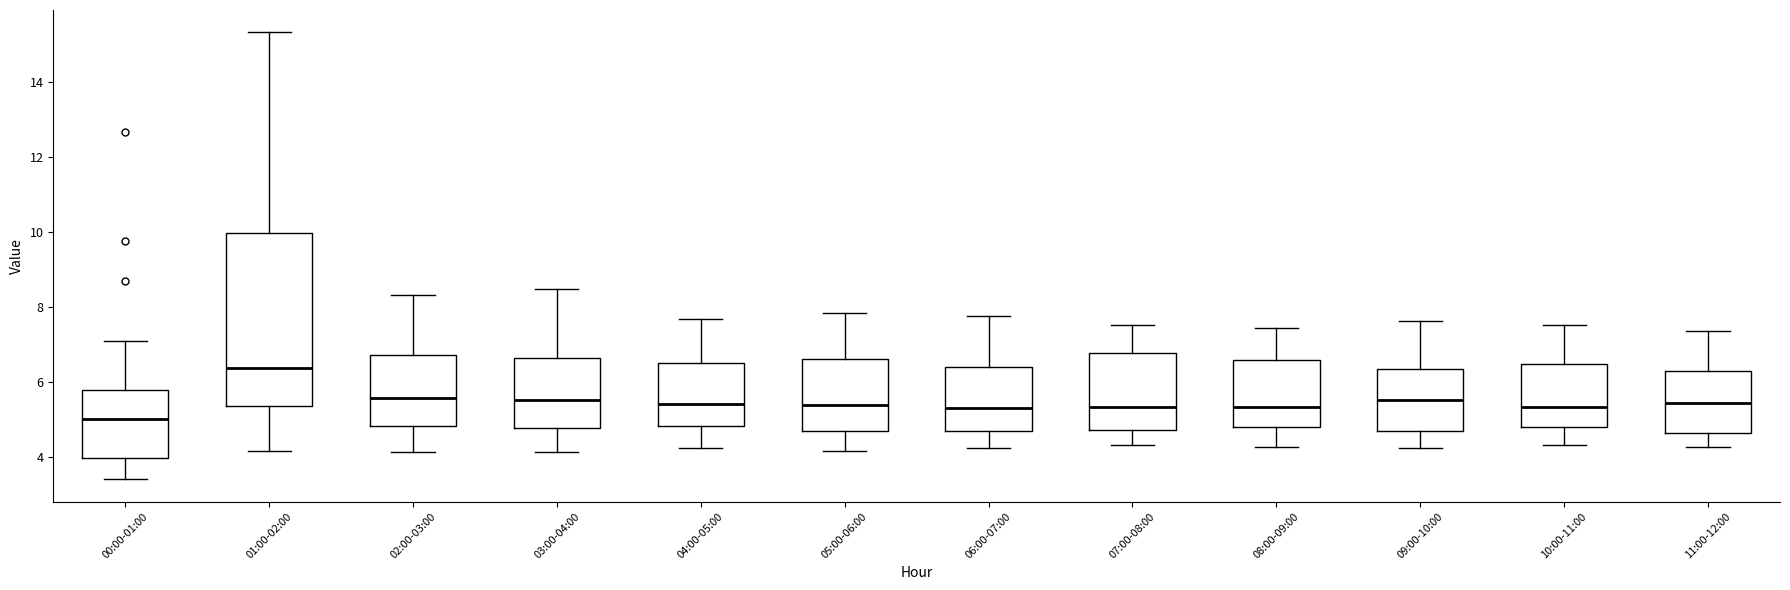

Reading left to right, read every box against the y-axis: the position of its median line, the range the box covers, and the ends of its whiskers. The values are not printed on the chart, so give them approximately, as read against the axis.

00:00-01:00: median 5.0, box 4.0 to 5.8, whiskers 3.4 to 7.2
01:00-02:00: median 6.4, box 5.4 to 10.0, whiskers 4.2 to 15.4
02:00-03:00: median 5.6, box 4.8 to 6.8, whiskers 4.2 to 8.4
03:00-04:00: median 5.6, box 4.8 to 6.6, whiskers 4.2 to 8.4
04:00-05:00: median 5.4, box 4.8 to 6.6, whiskers 4.2 to 7.6
05:00-06:00: median 5.4, box 4.8 to 6.6, whiskers 4.2 to 7.8
06:00-07:00: median 5.4, box 4.8 to 6.4, whiskers 4.2 to 7.8
07:00-08:00: median 5.4, box 4.8 to 6.8, whiskers 4.4 to 7.6
08:00-09:00: median 5.4, box 4.8 to 6.6, whiskers 4.2 to 7.4
09:00-10:00: median 5.6, box 4.6 to 6.4, whiskers 4.2 to 7.6
10:00-11:00: median 5.4, box 4.8 to 6.4, whiskers 4.4 to 7.6
11:00-12:00: median 5.4, box 4.6 to 6.2, whiskers 4.2 to 7.4